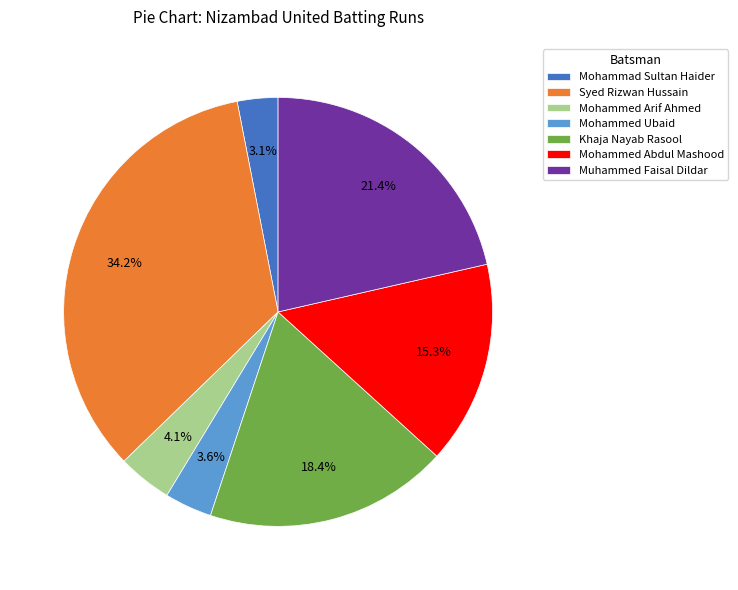

To the nearest percent, what portion does Mohammad Sultan Haider represent?

3%